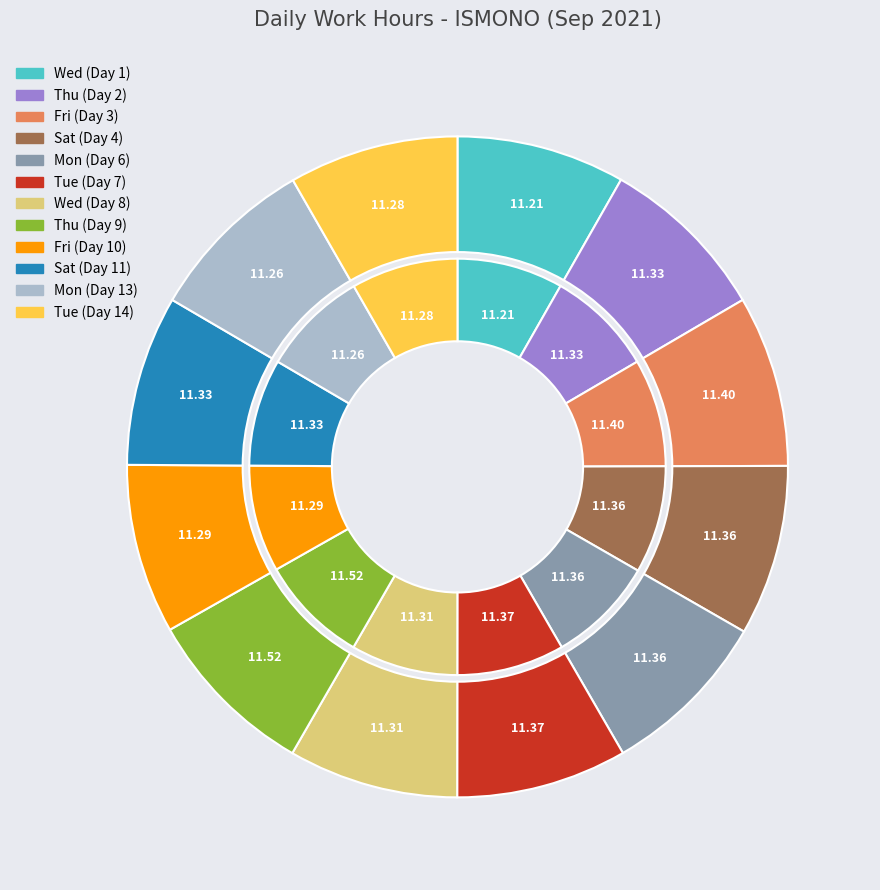

How many segments does this pie chart have?

12